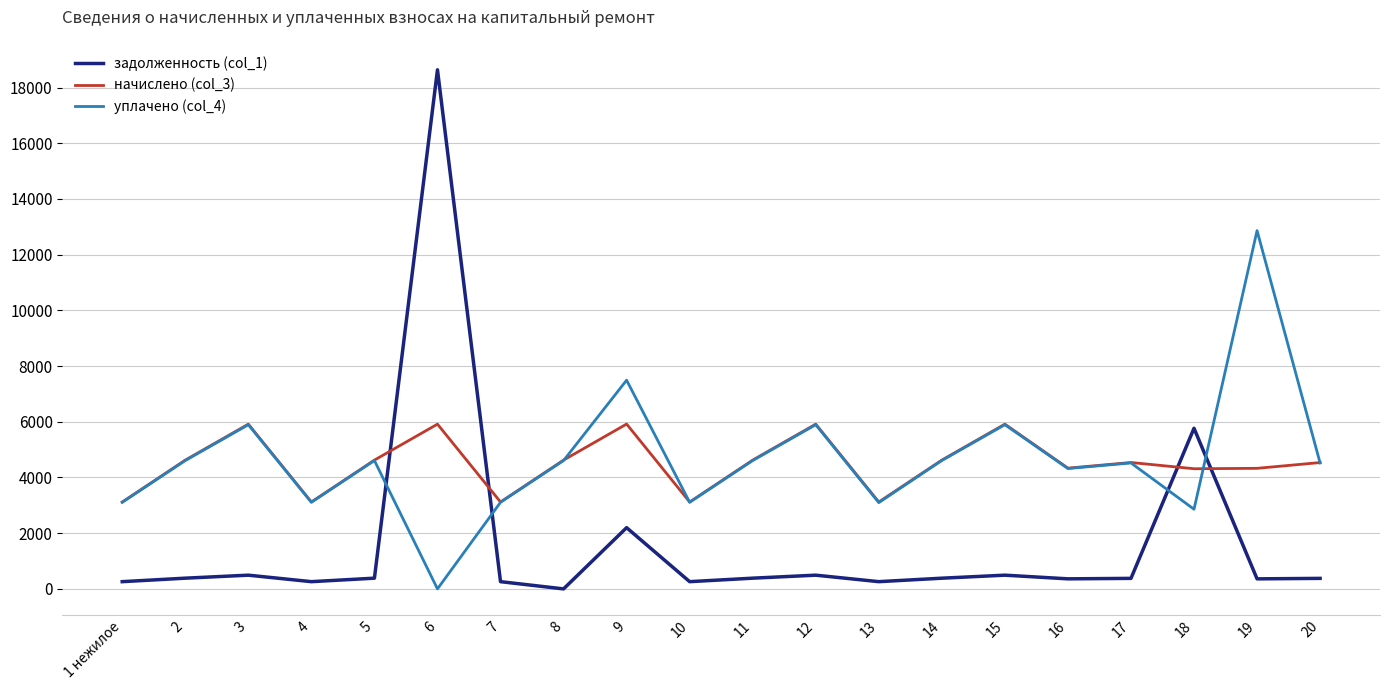

After their last crossing, which series has the higher values: уплачено (col_4) or задолженность (col_1)?

уплачено (col_4)